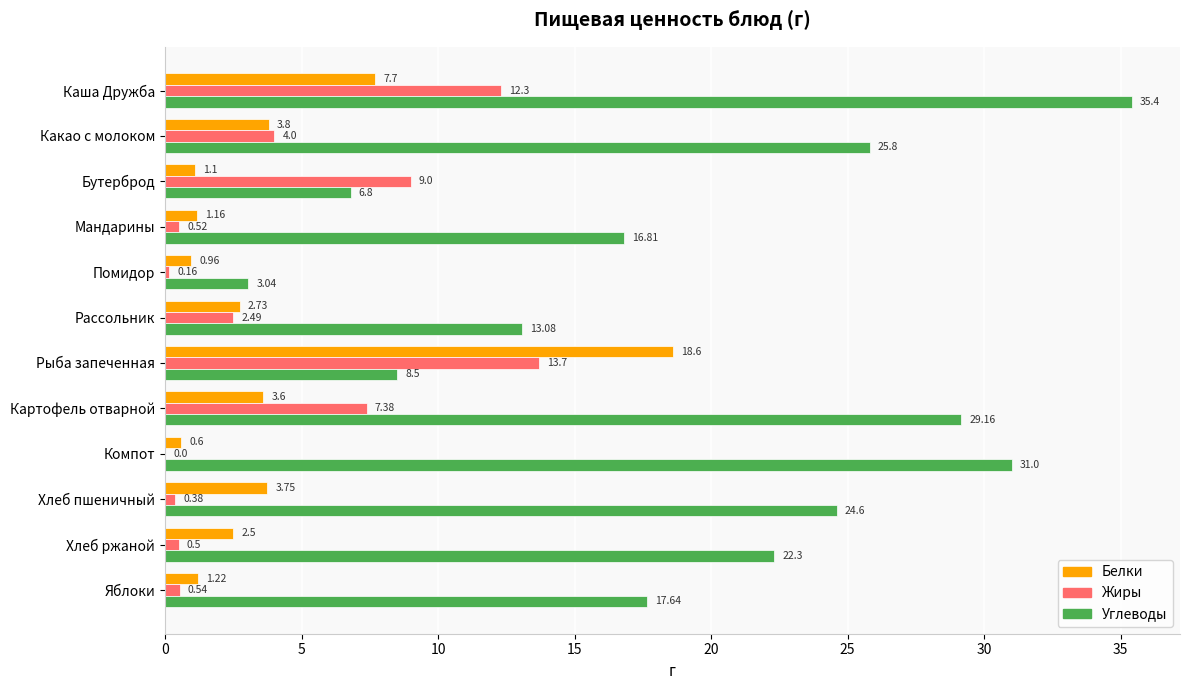

What is the average value of the Белки series?

4.0